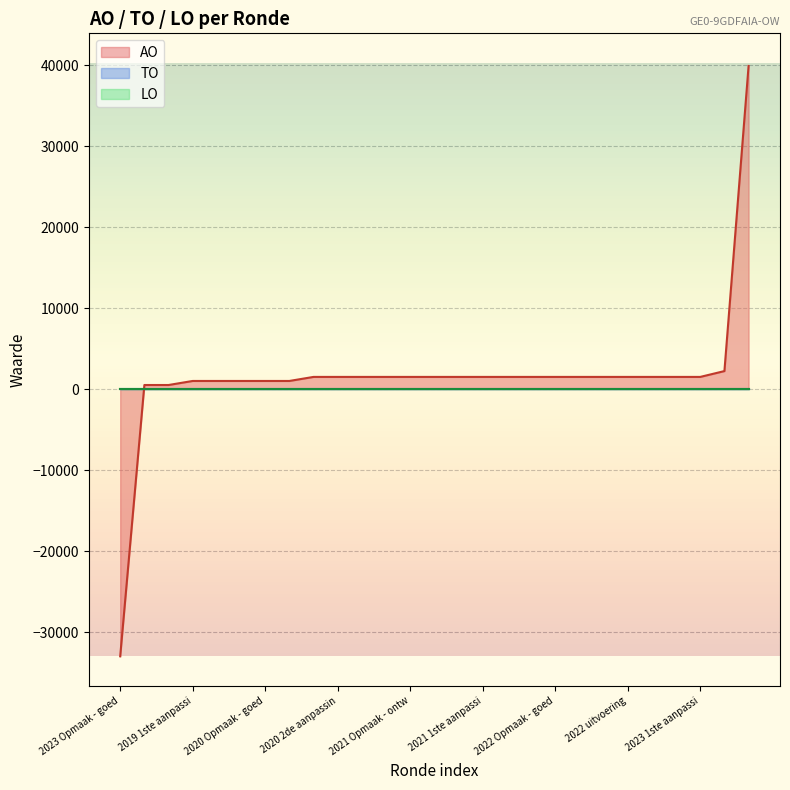

True or false: LO has a value of 0 at 2023 Opmaak - goedgekeurd.

True